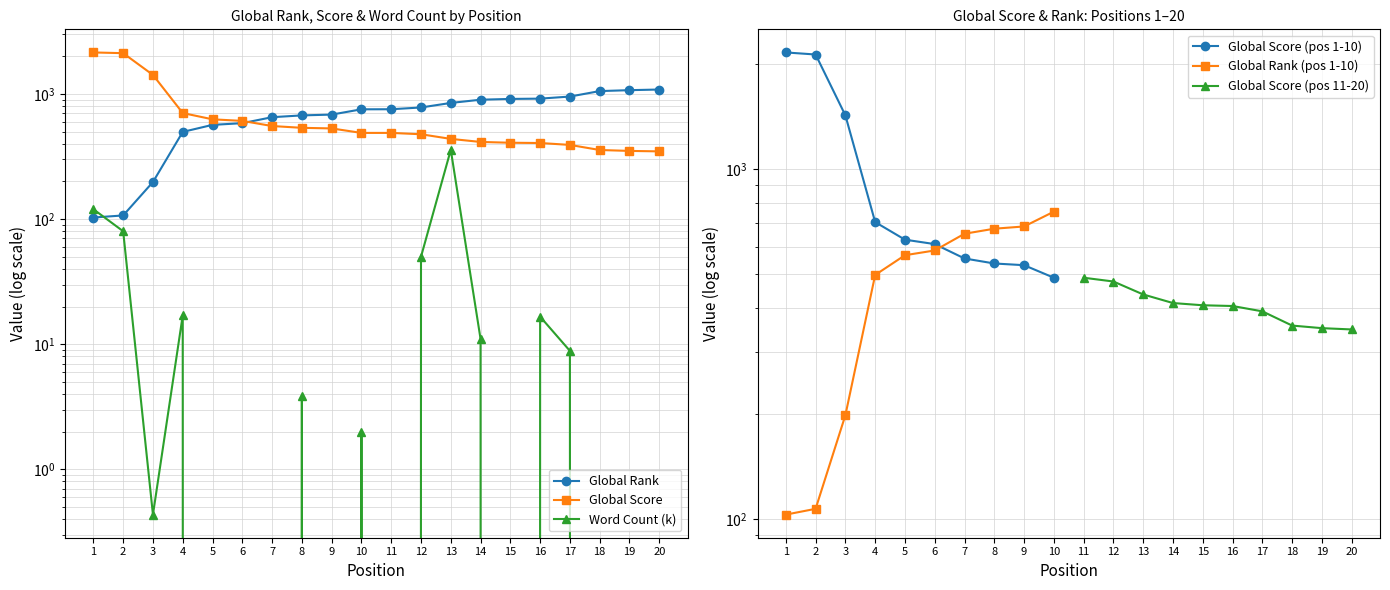

At which label does Global Rank reach its minimum?

1